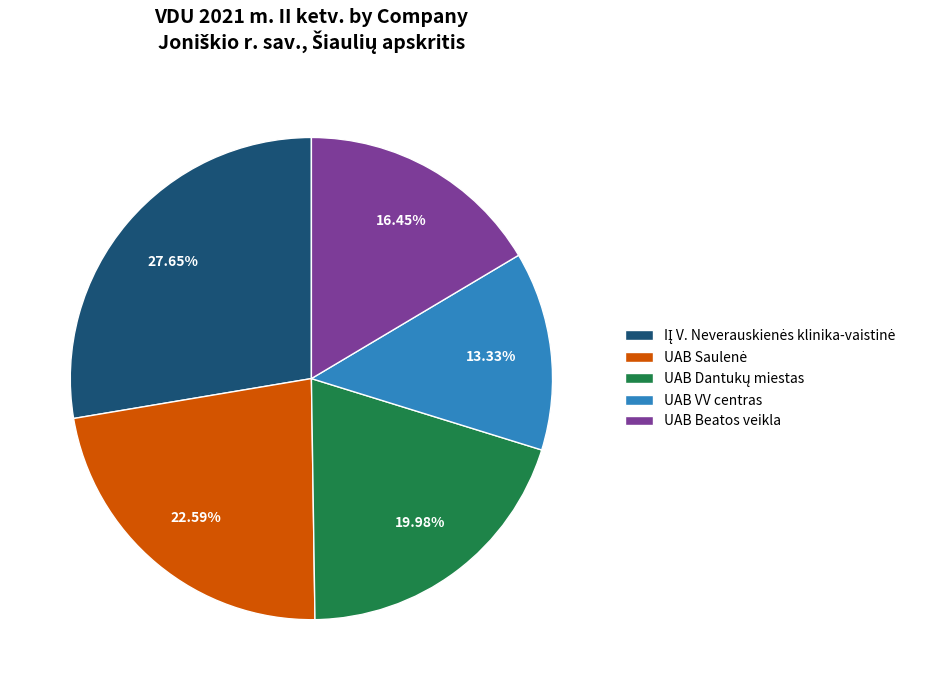

How many slices are in this pie chart?

5